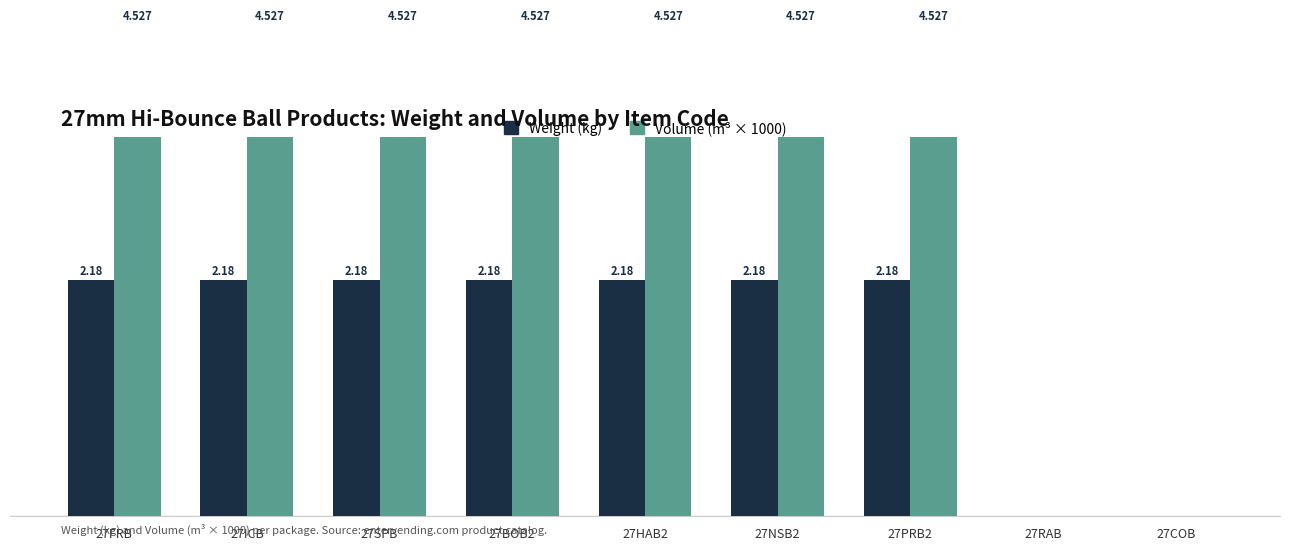

What is the value of the Volume (m³ × 1000) bar at the 1st from the left?

4.5